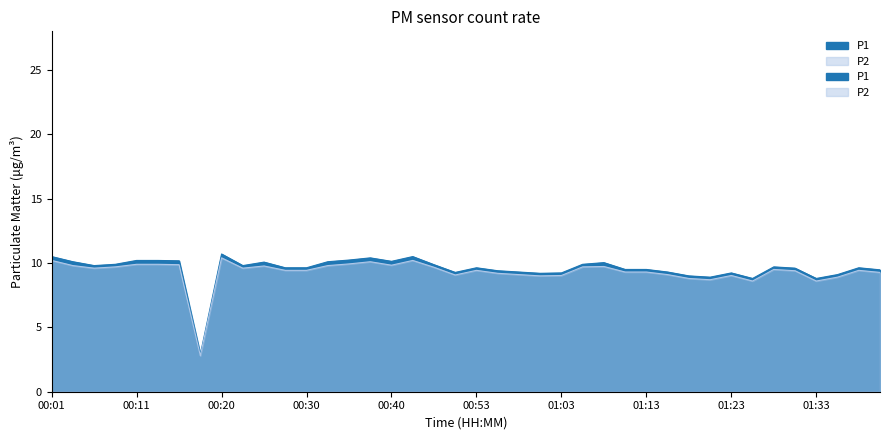

Is the value of P1 at 00:13 greater than the value of P2 at 00:15?

Yes